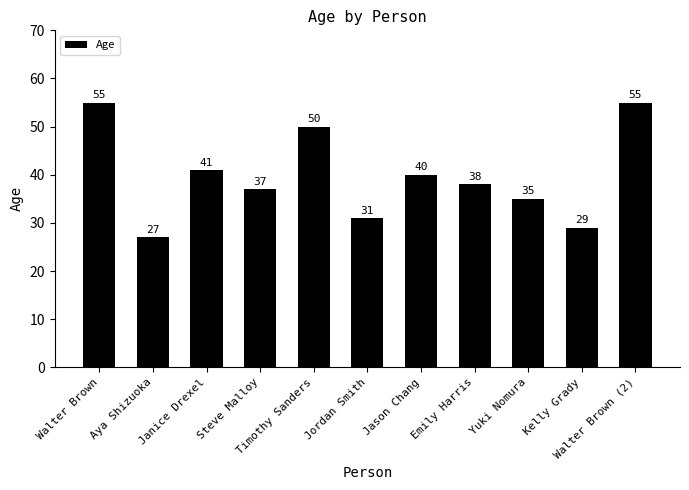

What is the value of the 9th bar from the left?

35